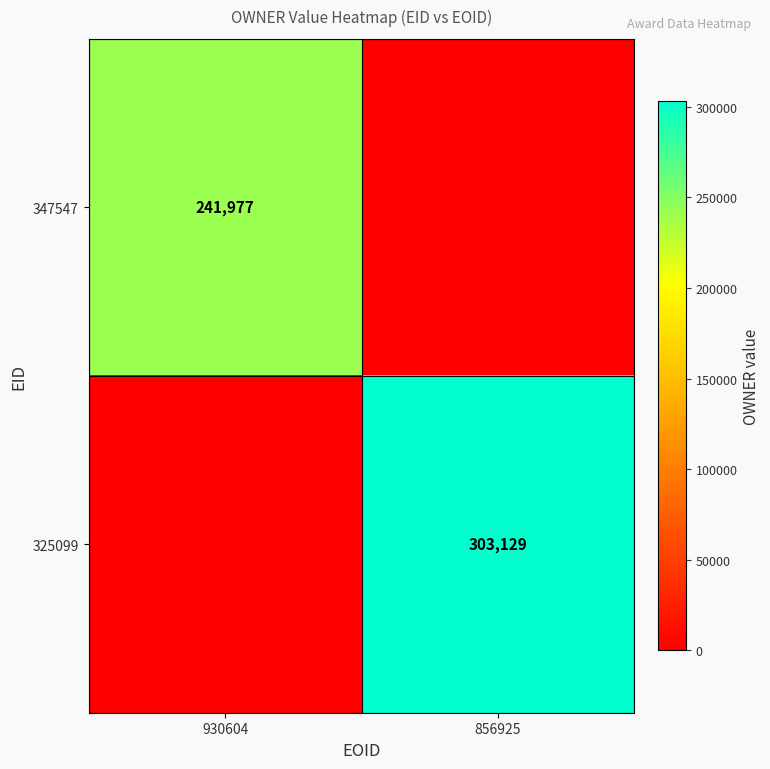

Is it true that 347547 equals 411292 at 930604?

False